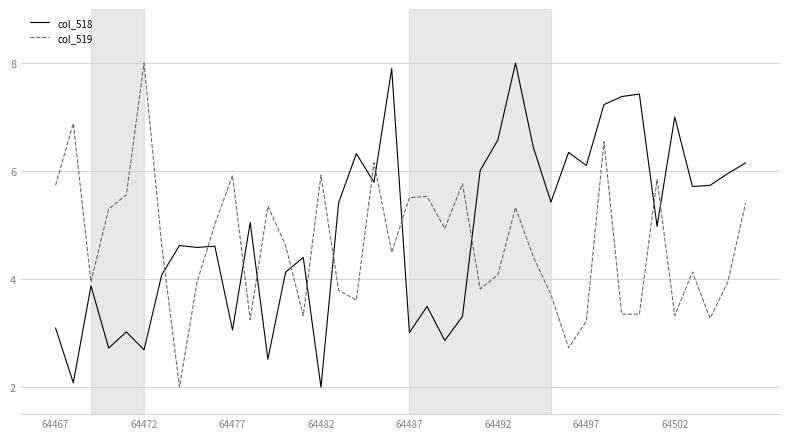

What is the greatest value displayed?

8.0